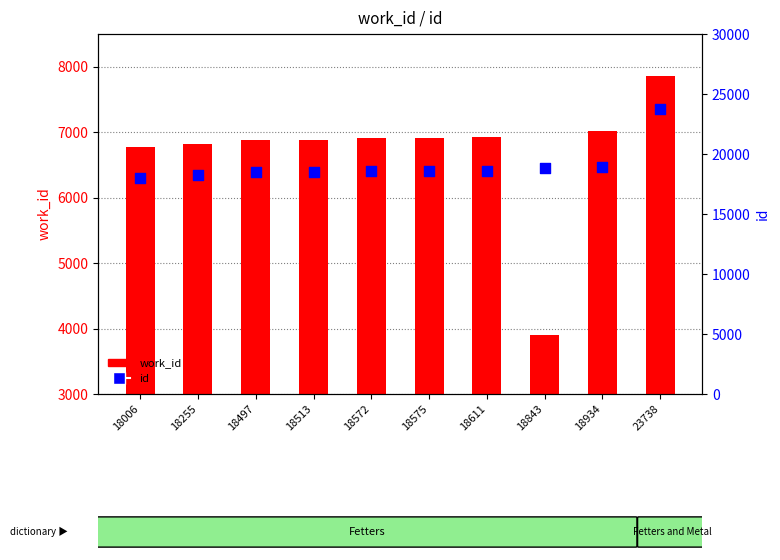

Which series contains the highest Y value?

id